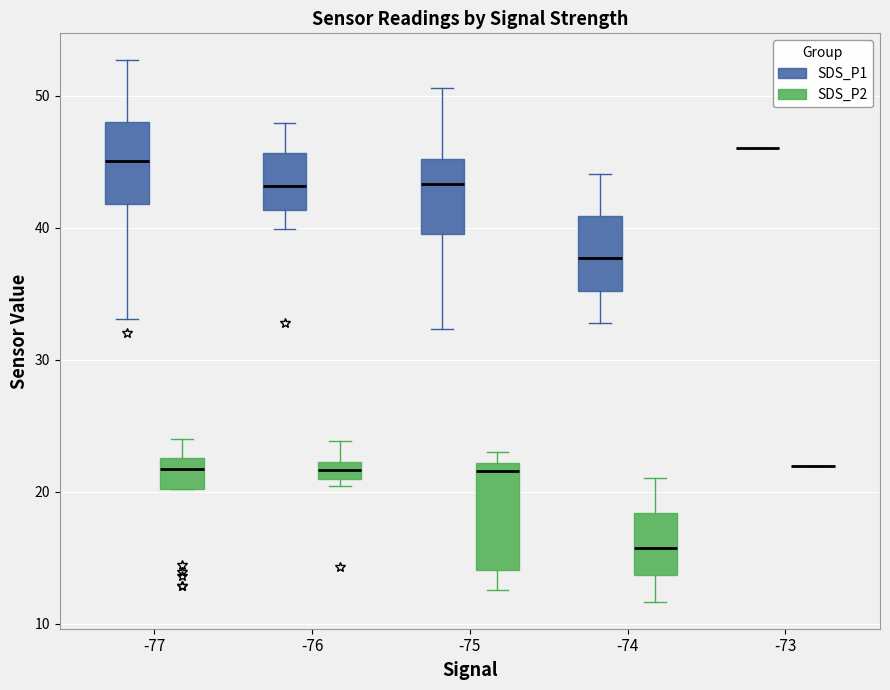

Comparing the boxes themselves (not the whiskers), which one is the tallest?

-75 (SDS_P2)